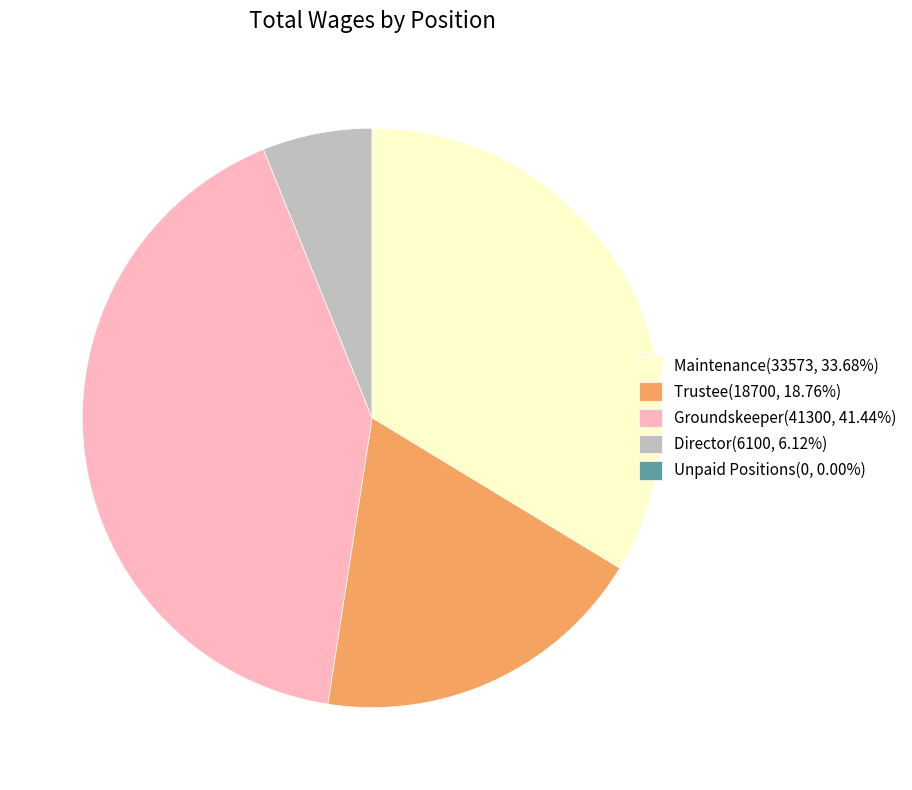

Does any single category account for the majority?

No